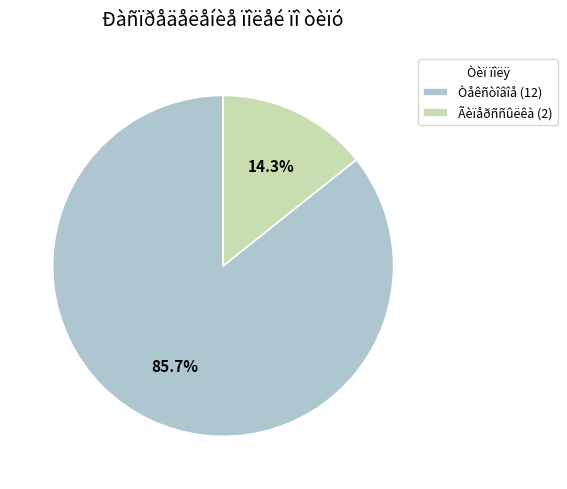

Rank the categories by value from highest to lowest.

Òåêñòîâîå (12), Ãèïåðññûëêà (2)